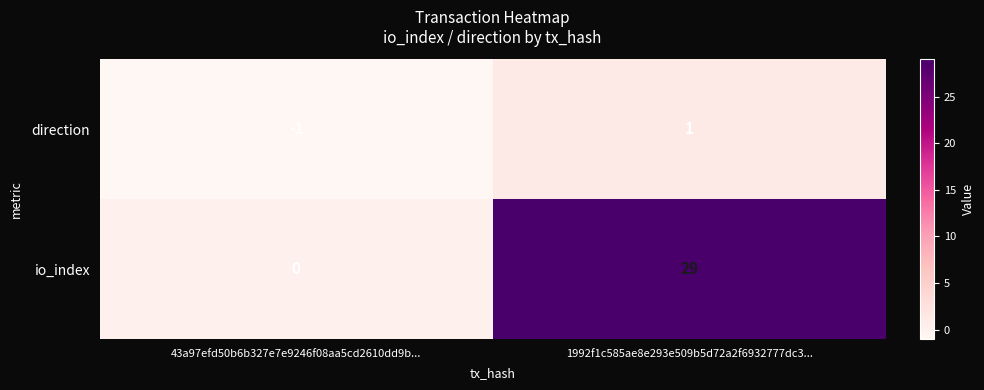

Which series changed the most between 43a97efd50b6b327e7e9246f08aa5cd2610dd9b... and 1992f1c585ae8e293e509b5d72a2f6932777dc3...?

io_index